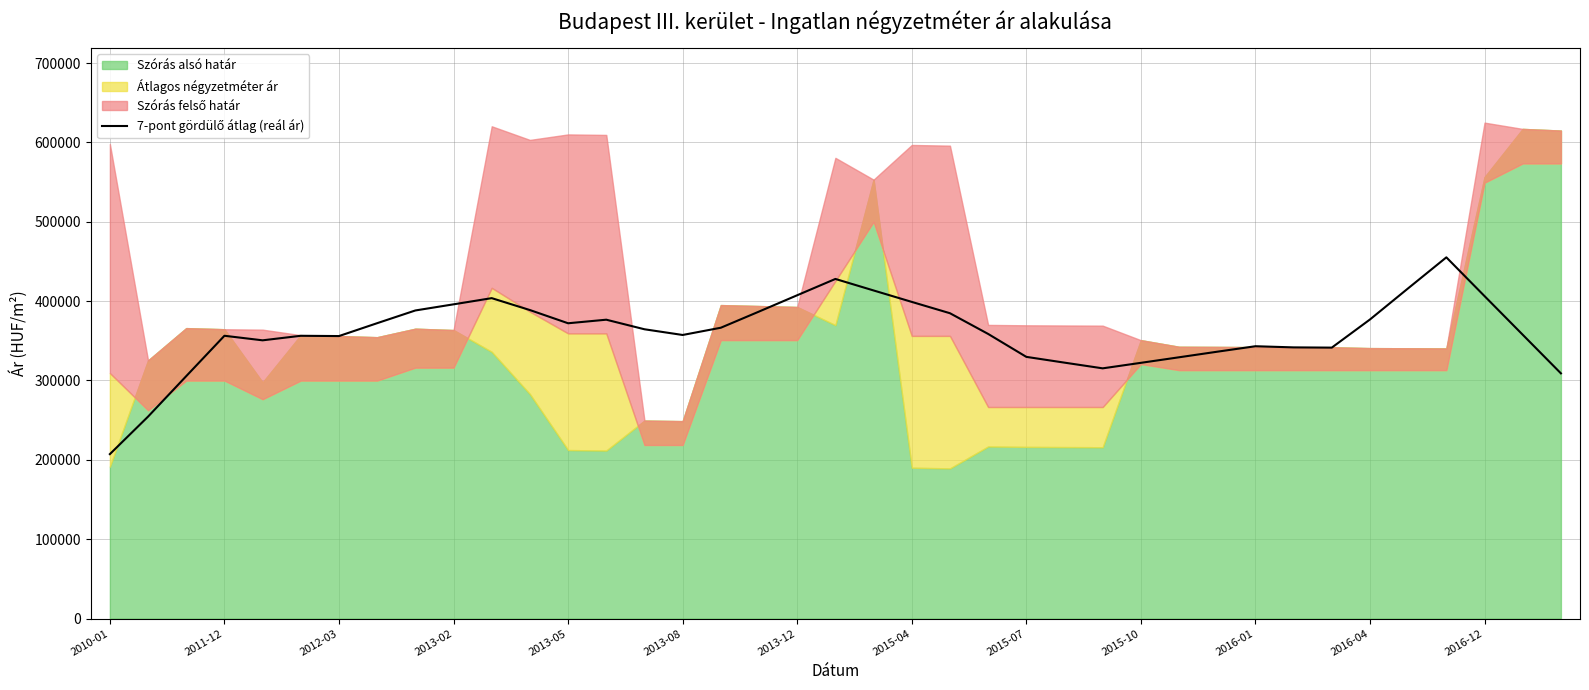

The chart shows a value of 100727.0 at 2013-05. True or false?

False